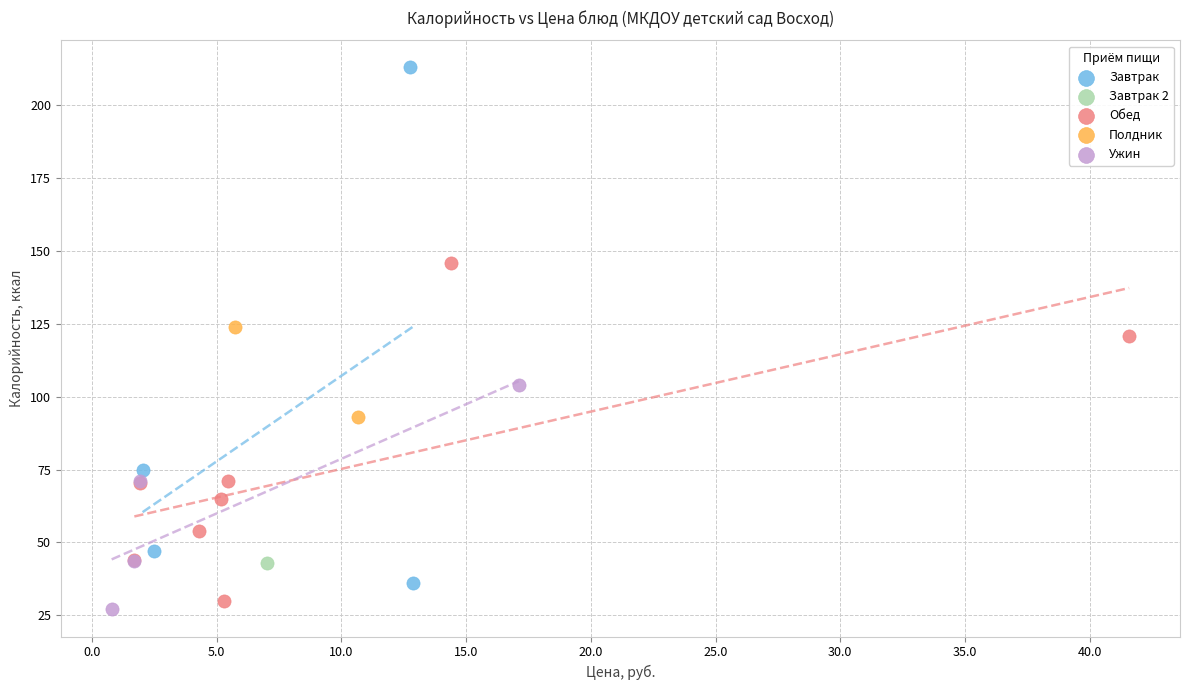

What are all the series names shown in the legend?

Завтрак, Завтрак 2, Обед, Полдник, Ужин